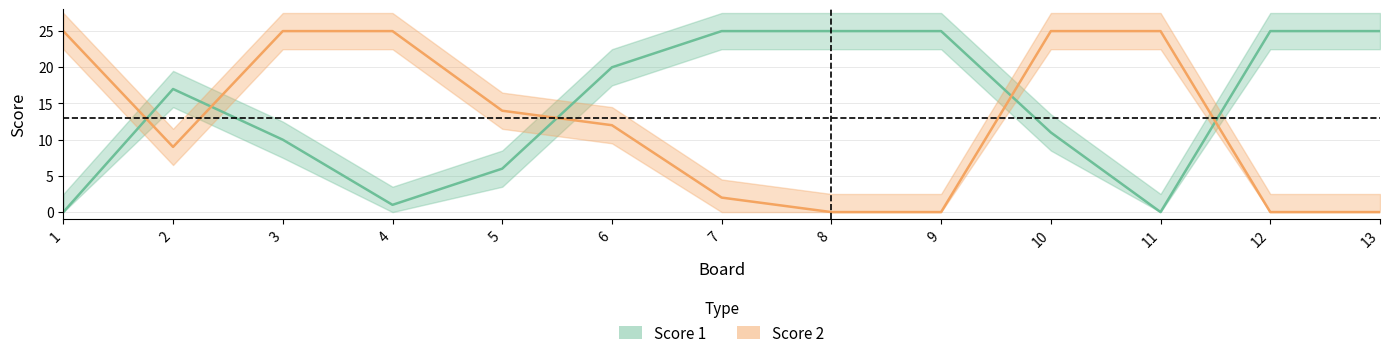

What is the total value across all series at 6?

32